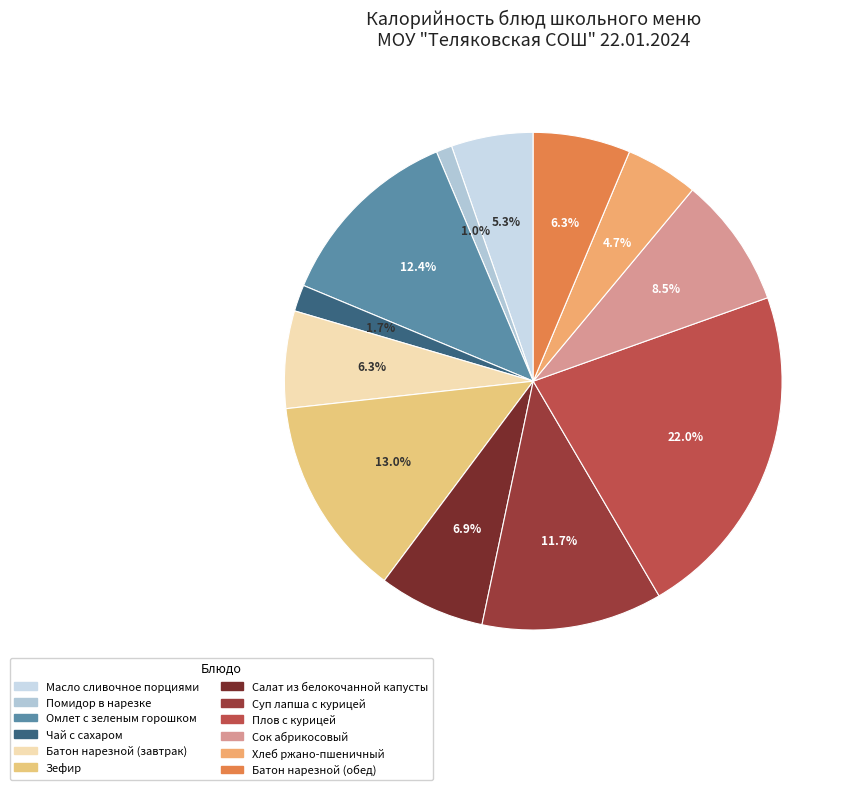

Which category has the smallest portion of the pie?

Помидор в нарезке